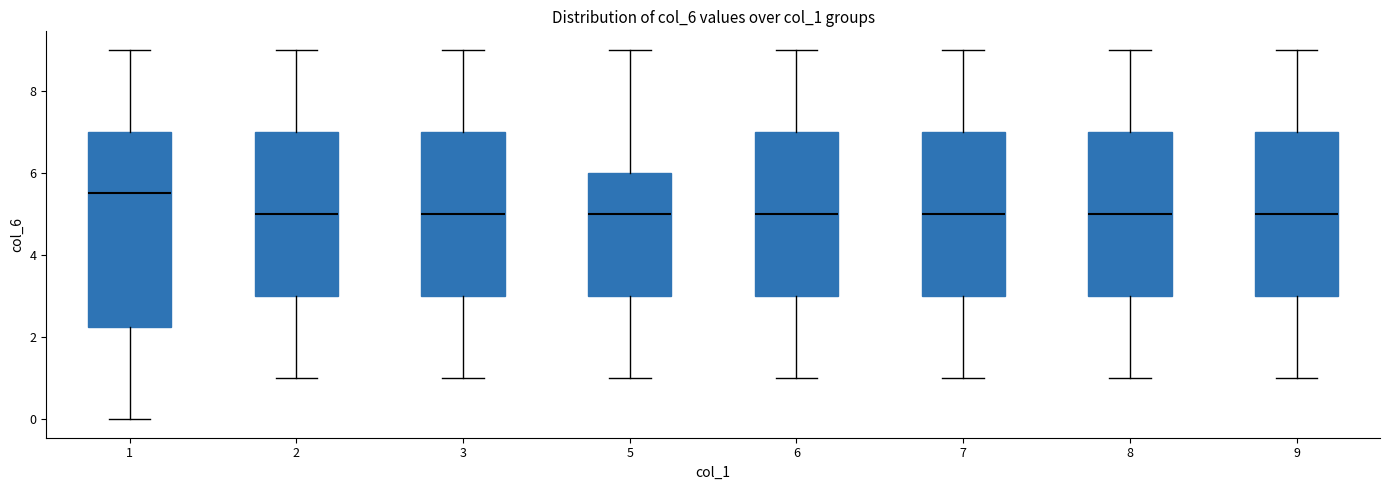

Reading left to right, read every box against the y-axis: the position of its median line, the range the box covers, and the ends of its whiskers. The values are not printed on the chart, so give them approximately, as read against the axis.

1: median 5.6, box 2.2 to 7.0, whiskers 0.0 to 9.0
2: median 5.0, box 3.0 to 7.0, whiskers 1.0 to 9.0
3: median 5.0, box 3.0 to 7.0, whiskers 1.0 to 9.0
5: median 5.0, box 3.0 to 6.0, whiskers 1.0 to 9.0
6: median 5.0, box 3.0 to 7.0, whiskers 1.0 to 9.0
7: median 5.0, box 3.0 to 7.0, whiskers 1.0 to 9.0
8: median 5.0, box 3.0 to 7.0, whiskers 1.0 to 9.0
9: median 5.0, box 3.0 to 7.0, whiskers 1.0 to 9.0